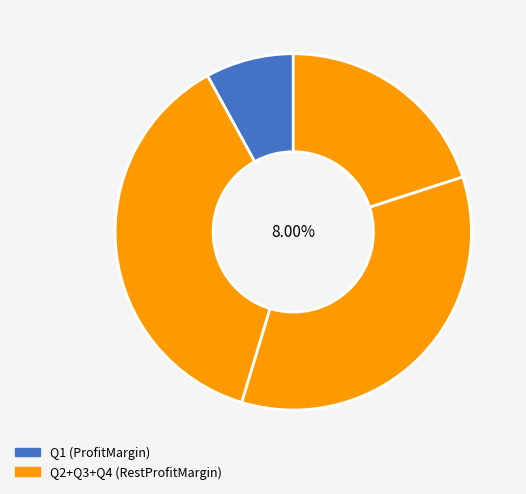

The Q2 slice represents 51% of the pie. True or false?

False